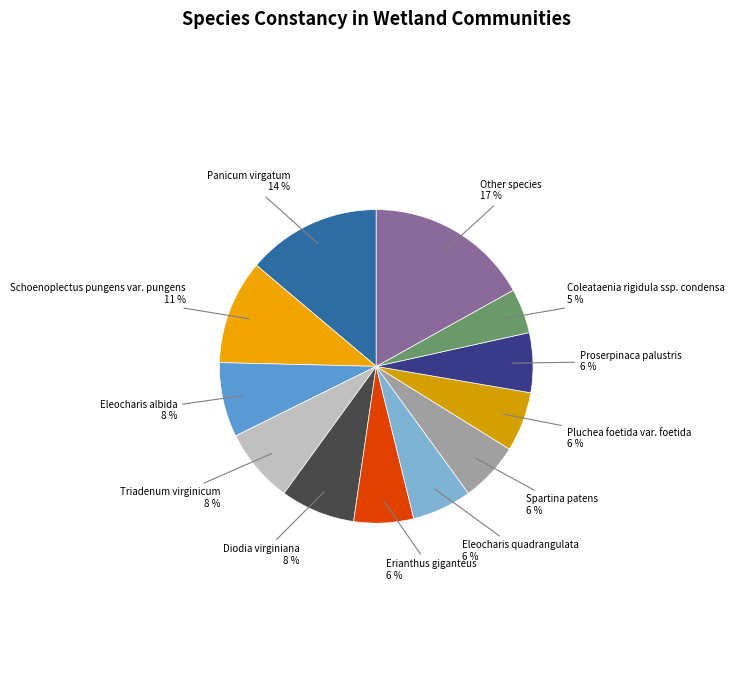

Do Schoenoplectus pungens var. pungens and Proserpinaca palustris together represent more than half of the pie?

No